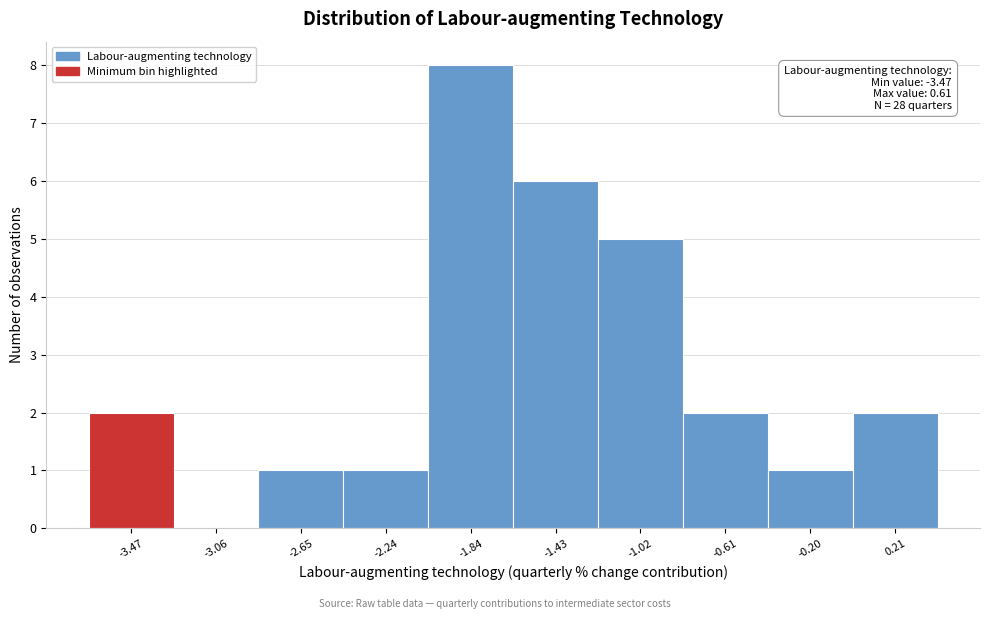

Reading right to left, extract all data points from this chart.

0.21=2	-0.20=1	-0.61=2	-1.02=5	-1.43=6	-1.84=8	-2.24=1	-2.65=1	-3.06=0	-3.47=2